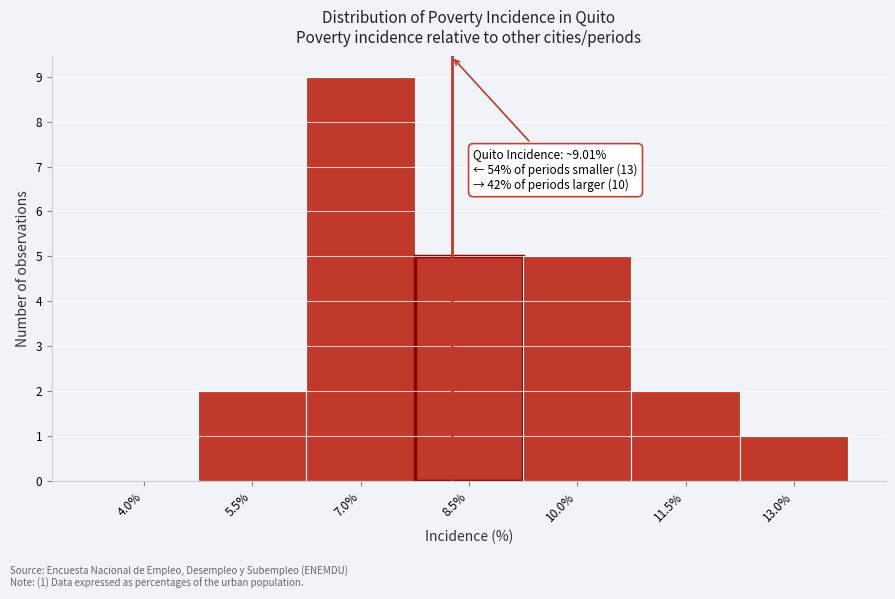

Reading right to left, list all the values displayed in this chart.

13.0%=1	11.5%=2	10.0%=5	8.5%=5	7.0%=9	5.5%=2	4.0%=0